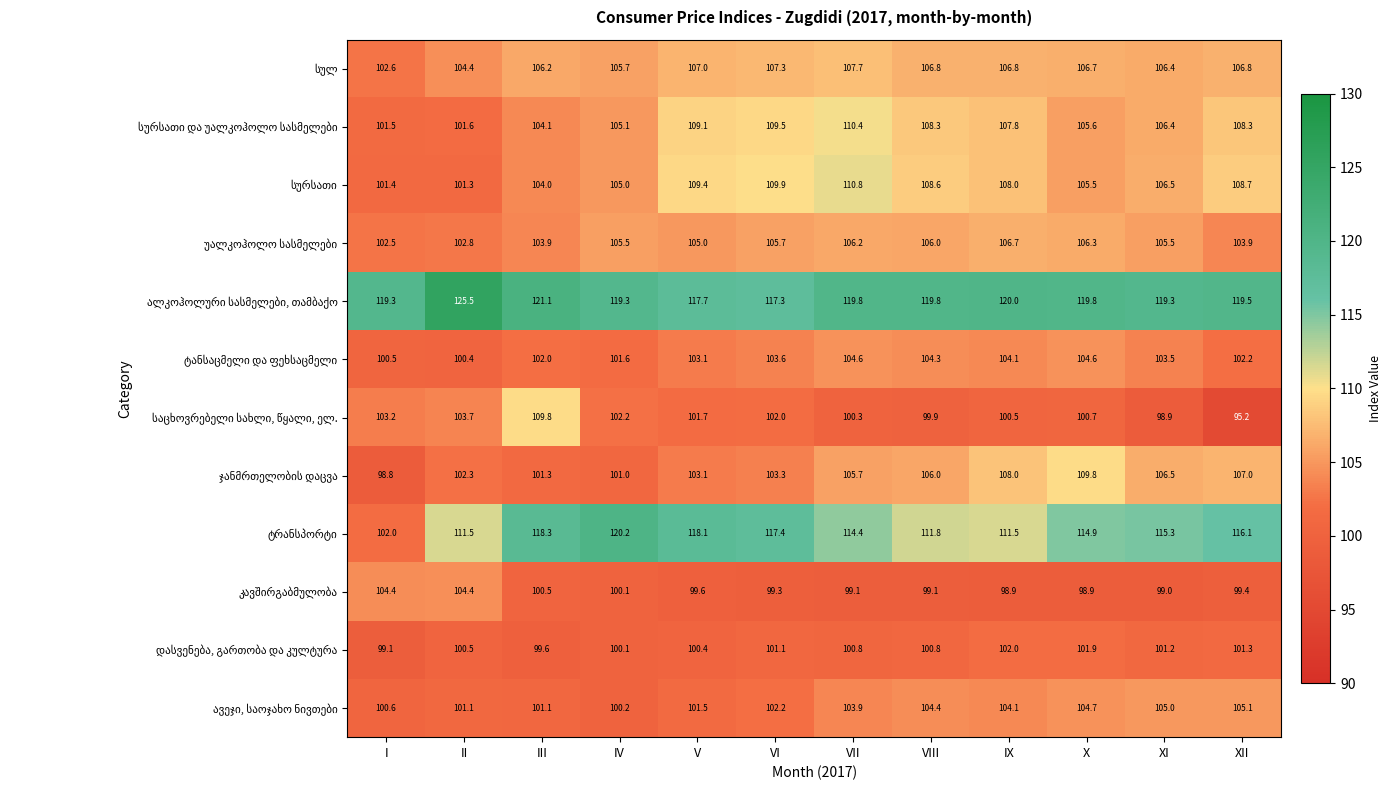

What is the difference between the highest and lowest values at VII?

20.7